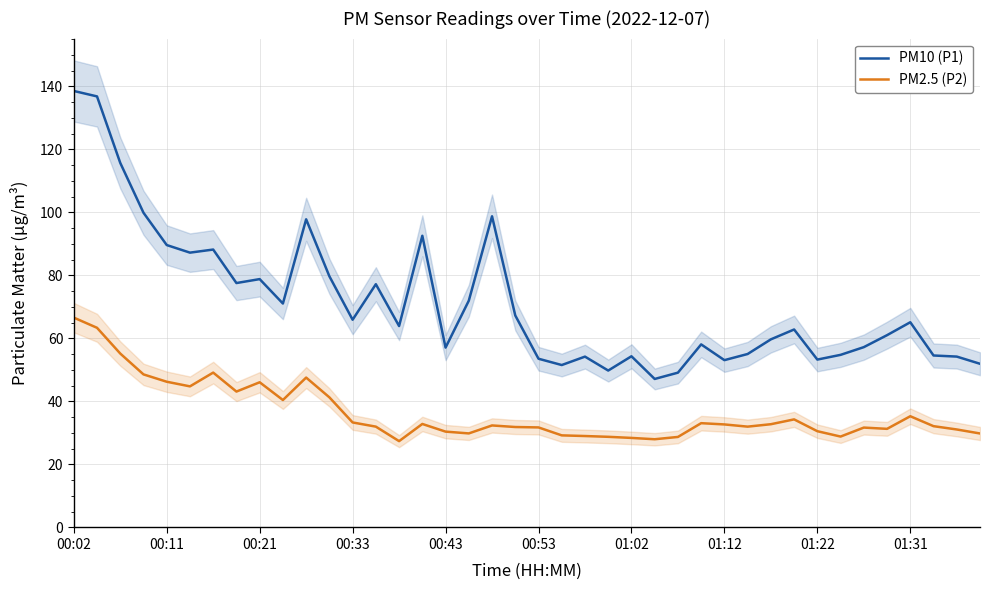

What is the maximum value for PM10 (P1)?

138.5